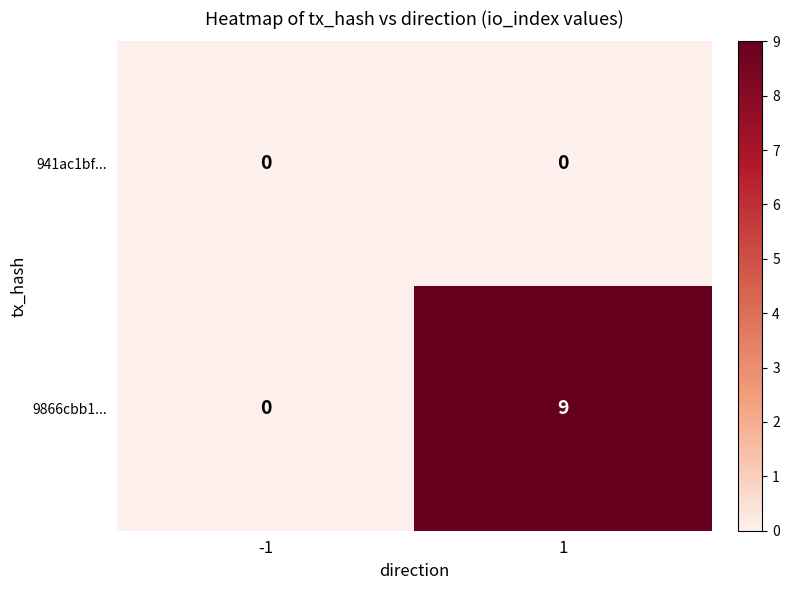

Reading left to right, extract all data points from this chart.

941ac1bf...: -1=0	1=0
9866cbb1...: -1=0	1=9